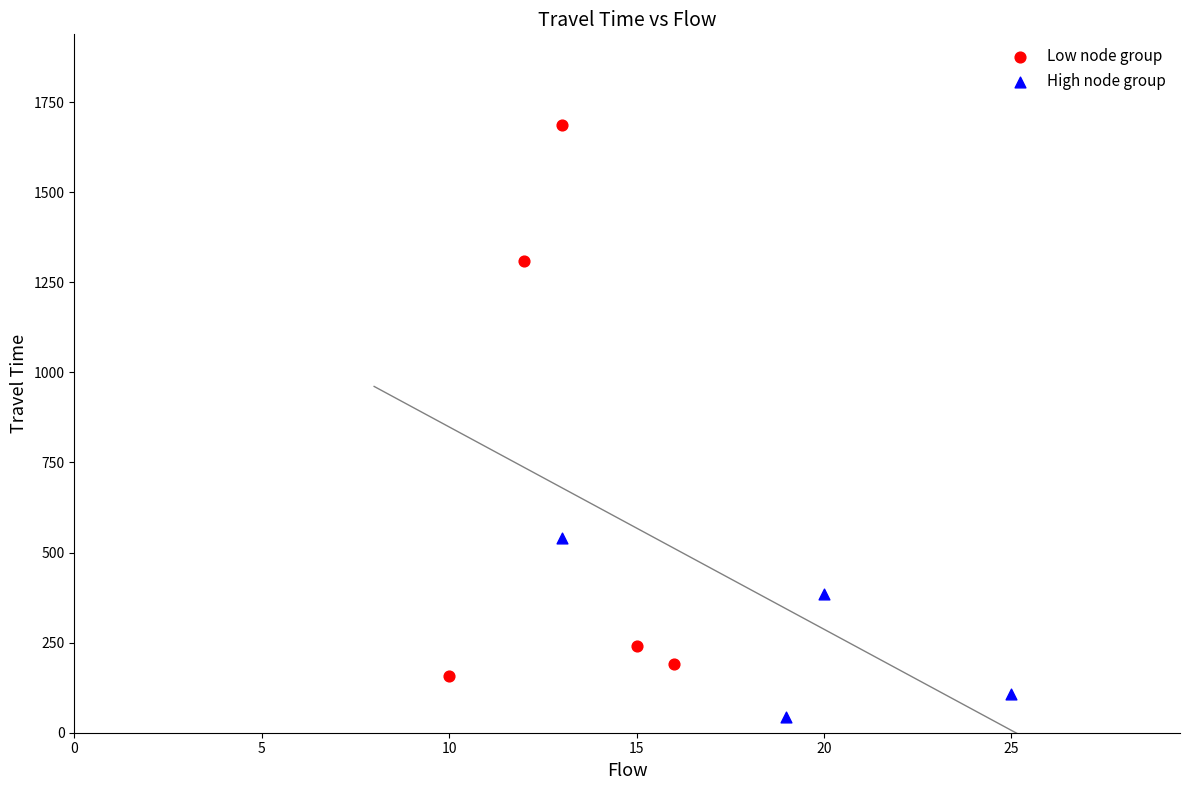

Which series has the largest Y range (max minus min)?

Low node group